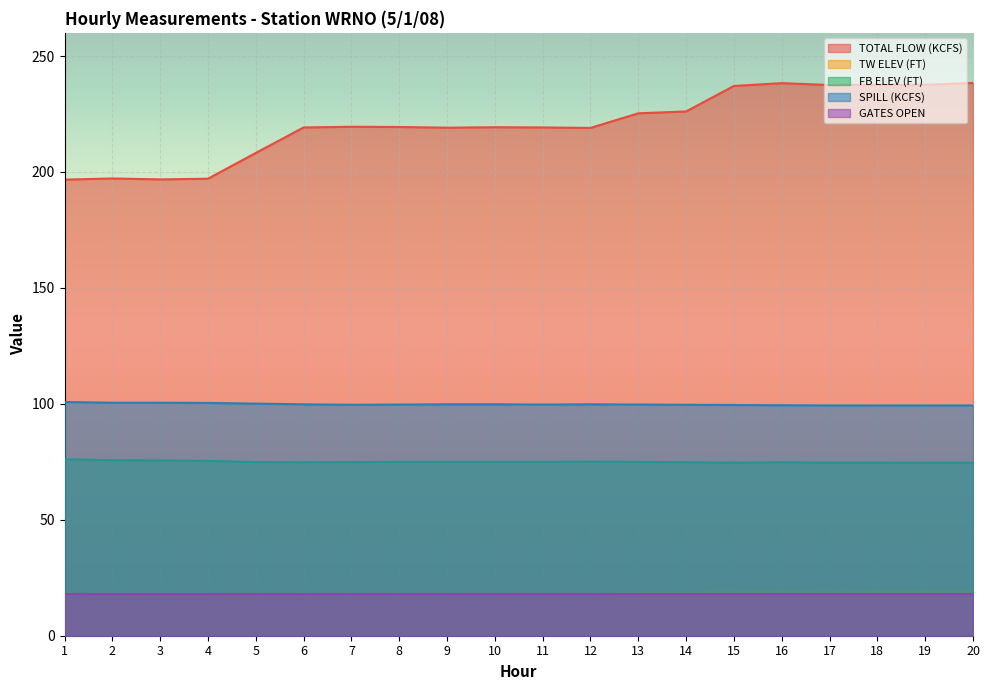

Rank the series at 3 from lowest to highest value.

TW ELEV (FT), FB ELEV (FT), SPILL (KCFS), TOTAL FLOW (KCFS)